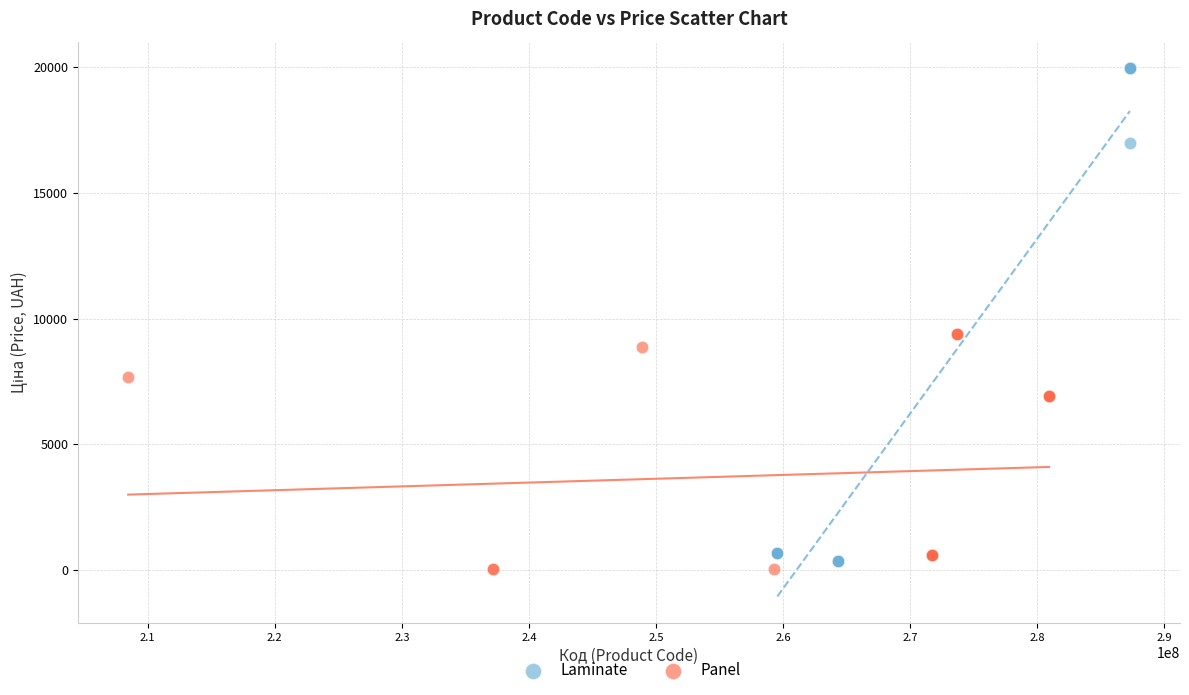

Which series contains the highest Y value?

Laminate